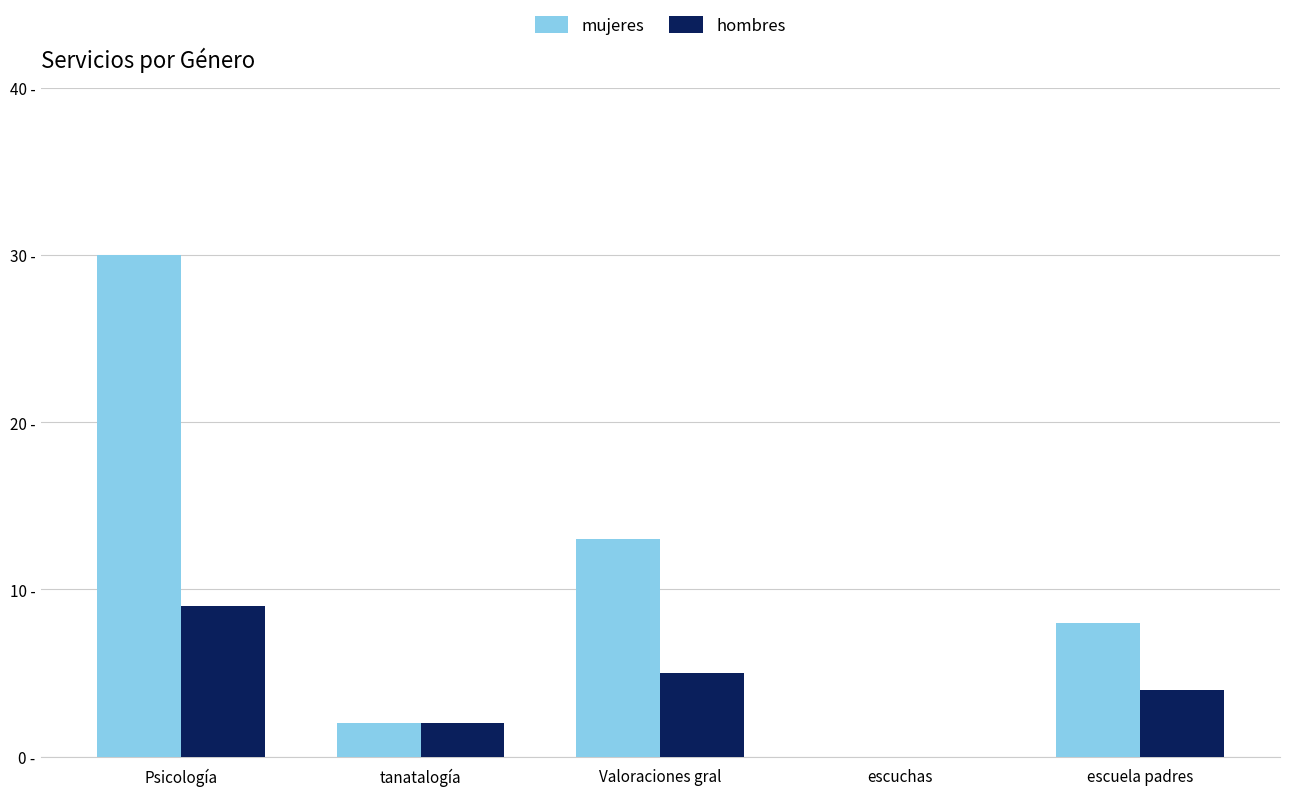

At which label is hombres closest to 4?

escuela padres